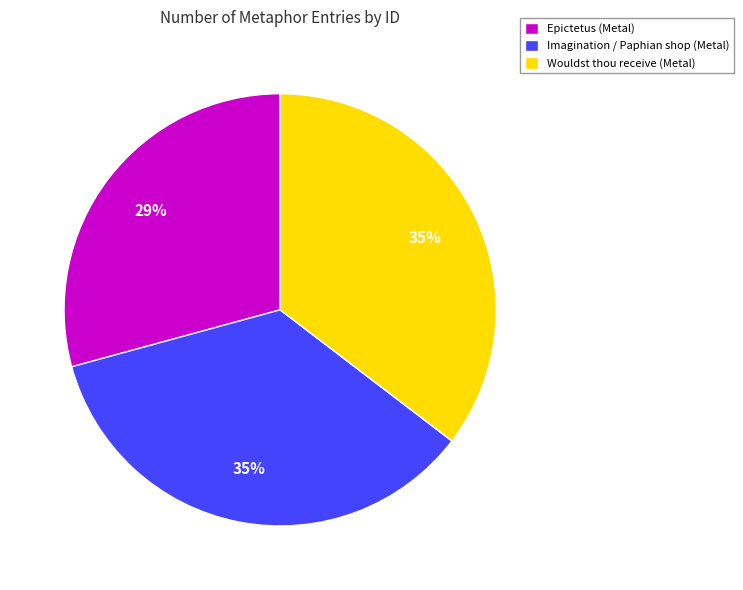

Is the sum of Epictetus (Metal) and Imagination / Paphian shop (Metal) greater than half?

Yes